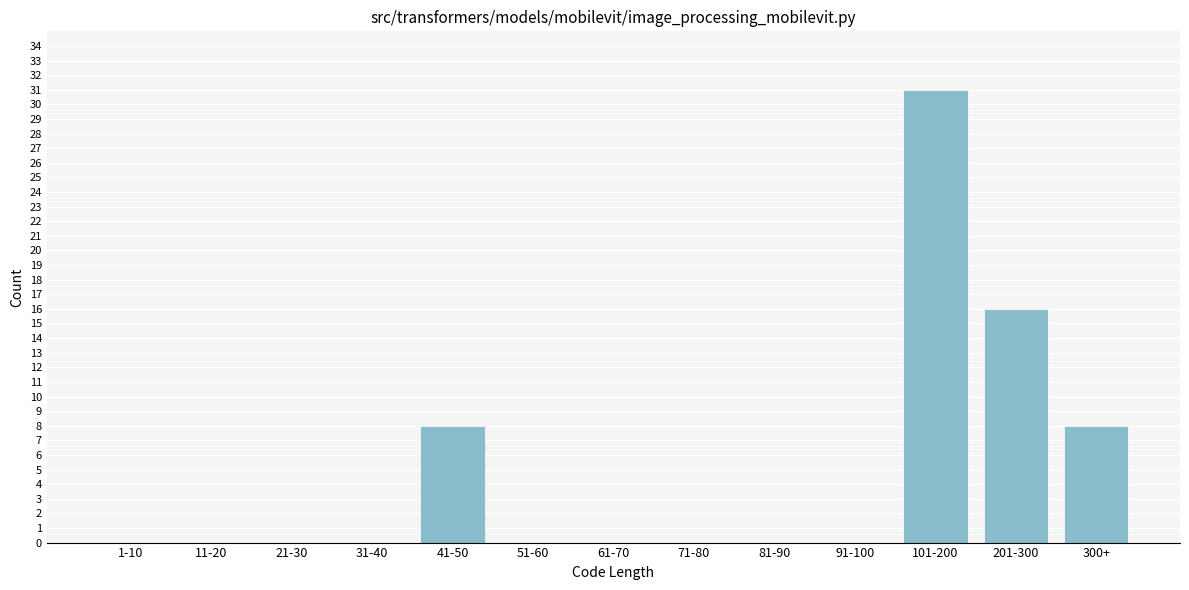

Reading left to right, transcribe all the data shown in this chart.

1-10=0	11-20=0	21-30=0	31-40=0	41-50=8	51-60=0	61-70=0	71-80=0	81-90=0	91-100=0	101-200=31	201-300=16	300+=8